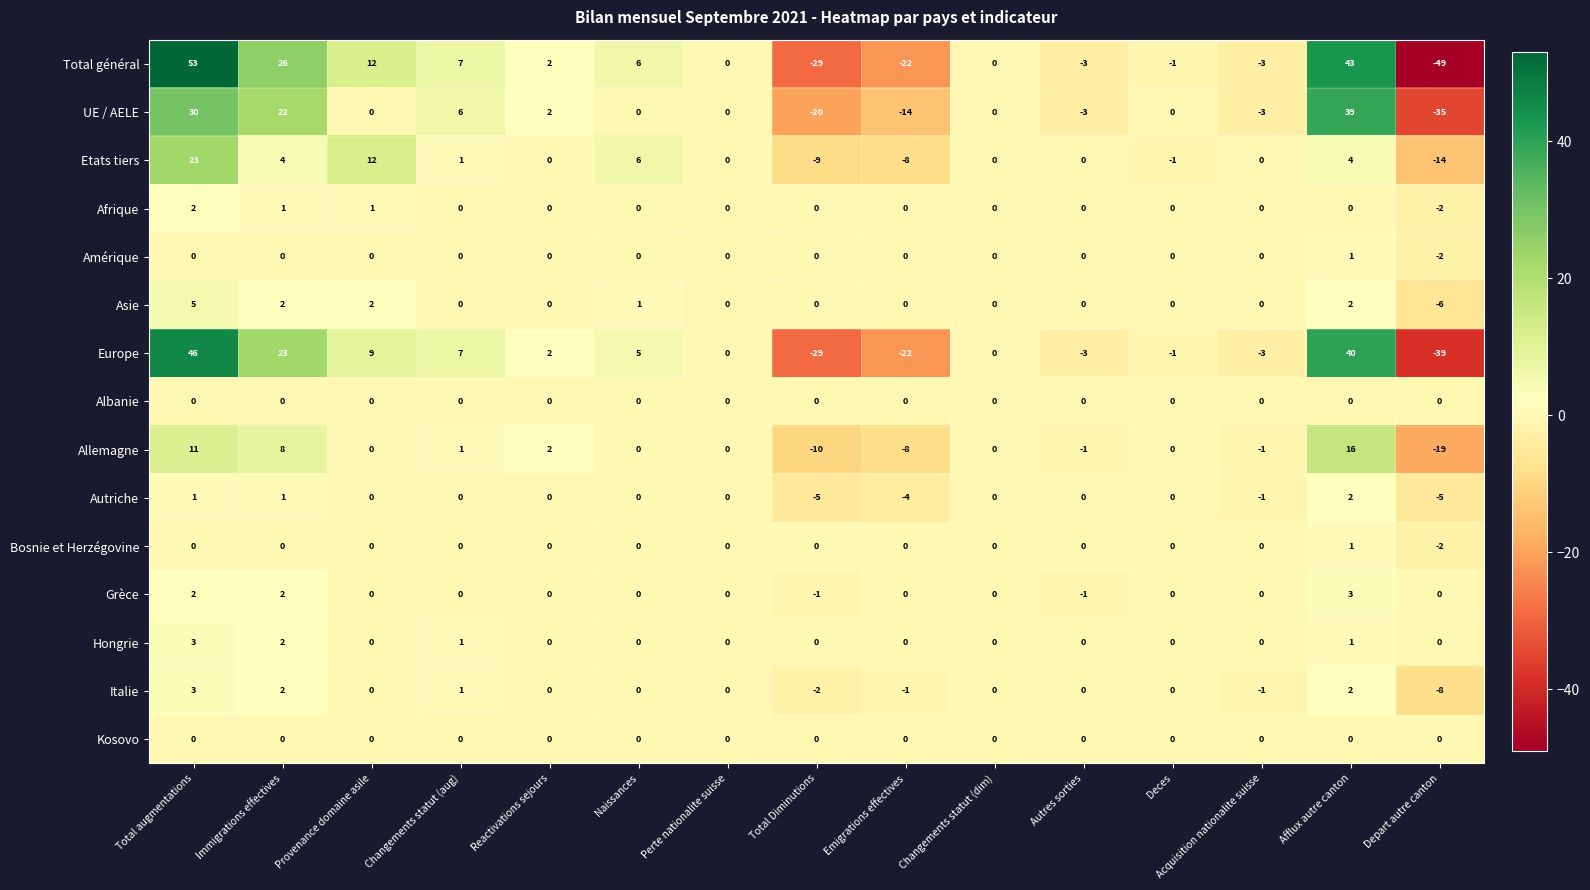

Which label corresponds to the largest value in the chart?

Total augmentations